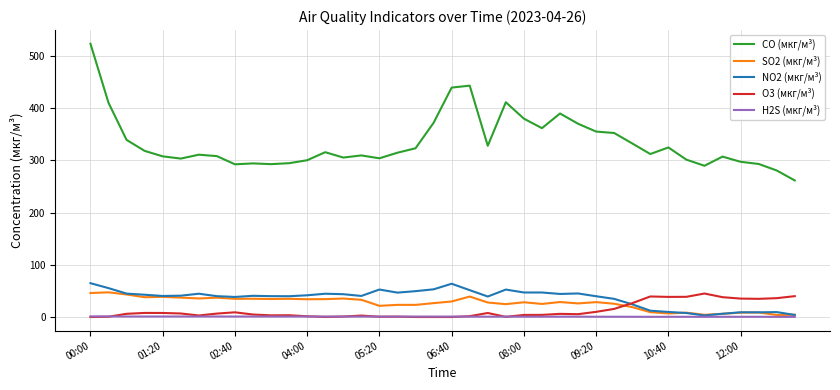

Which series has the largest range (max minus min)?

CO (мкг/м³)